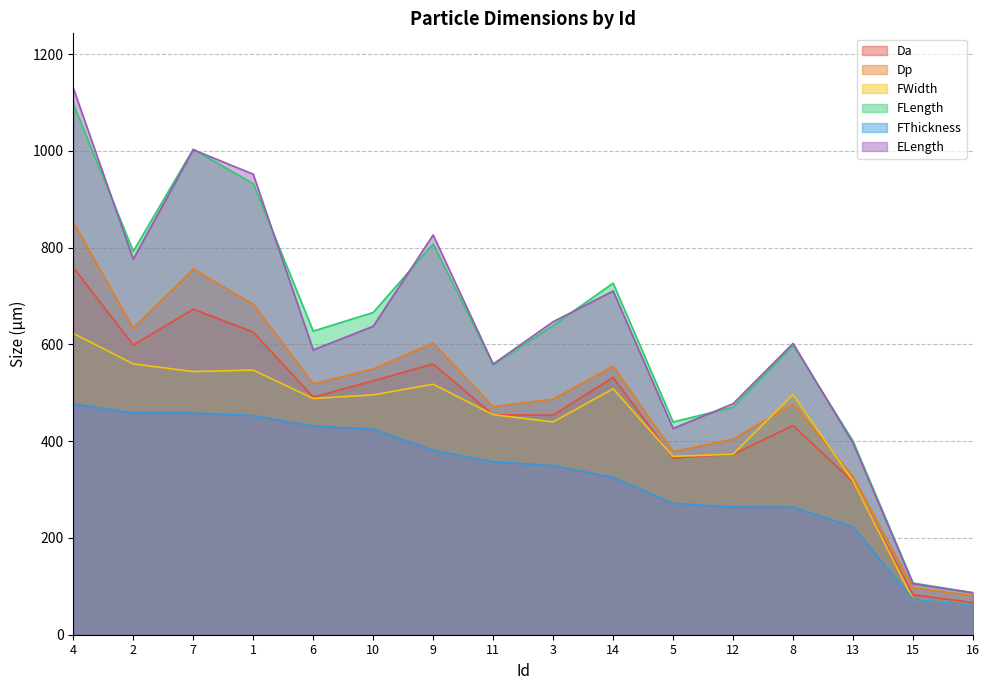

At which category does Da reach its first local valley?

2